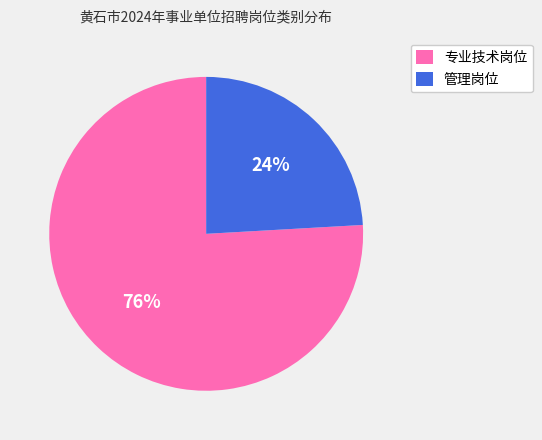

To the nearest percent, what portion does 专业技术岗位 represent?

76%